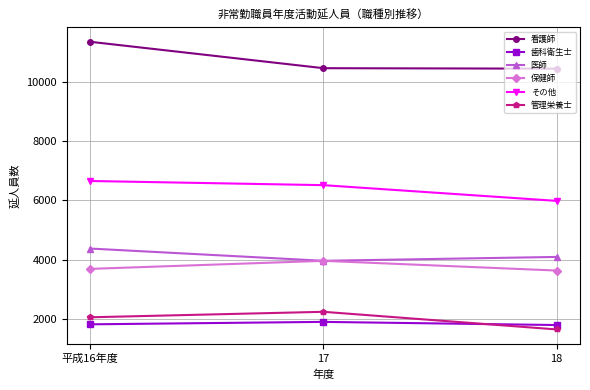

What is the difference between the highest and lowest values at 17?

8535